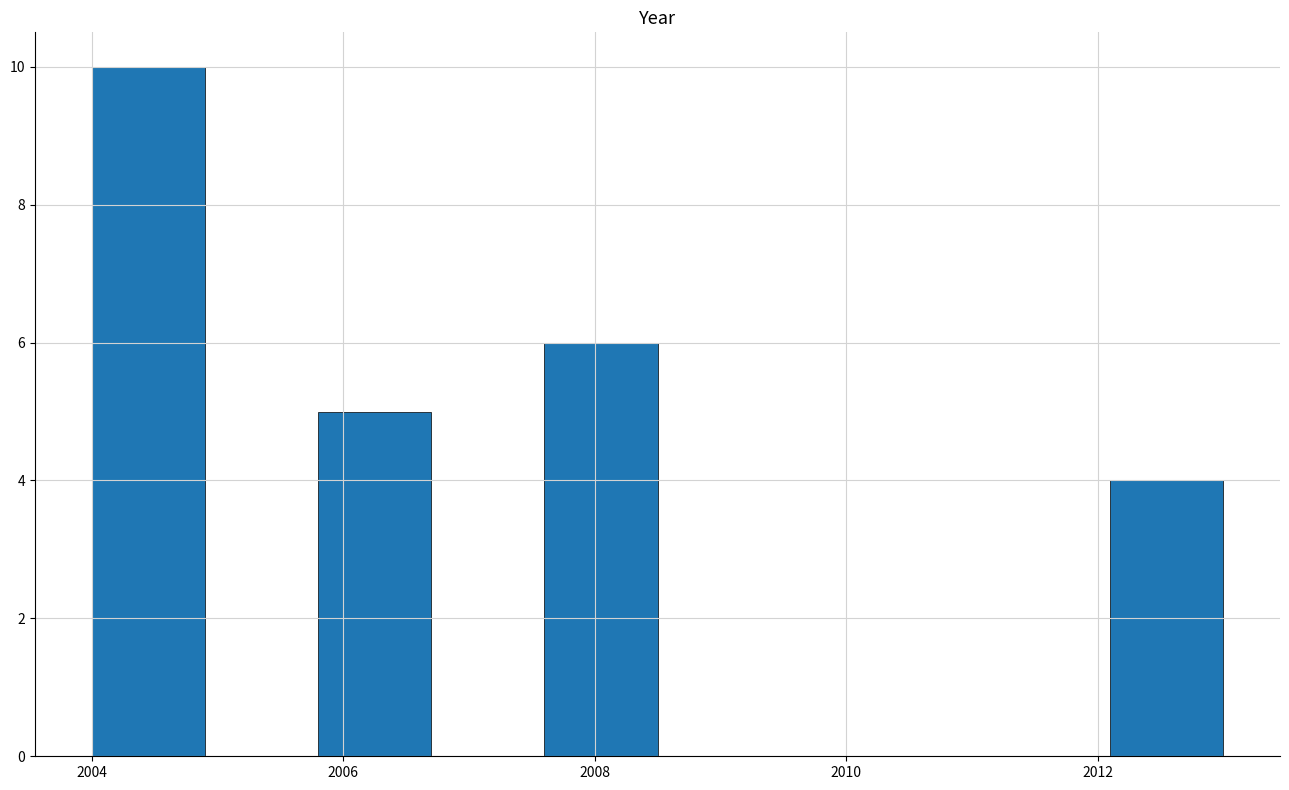

Reading left to right, transcribe this chart: for each bar, give the range it covers on the x-axis and its height. Neither the bar edges nor the heights are printed on the chart, so give them approximately, as read against the axes.

2004.0 to 2004.9: 10
2004.9 to 2005.8: 0
2005.8 to 2006.7: 5
2006.7 to 2007.6: 0
2007.6 to 2008.5: 6
2008.5 to 2009.4: 0
2009.4 to 2010.3: 0
2010.3 to 2011.2: 0
2011.2 to 2012.1: 0
2012.1 to 2013.0: 4